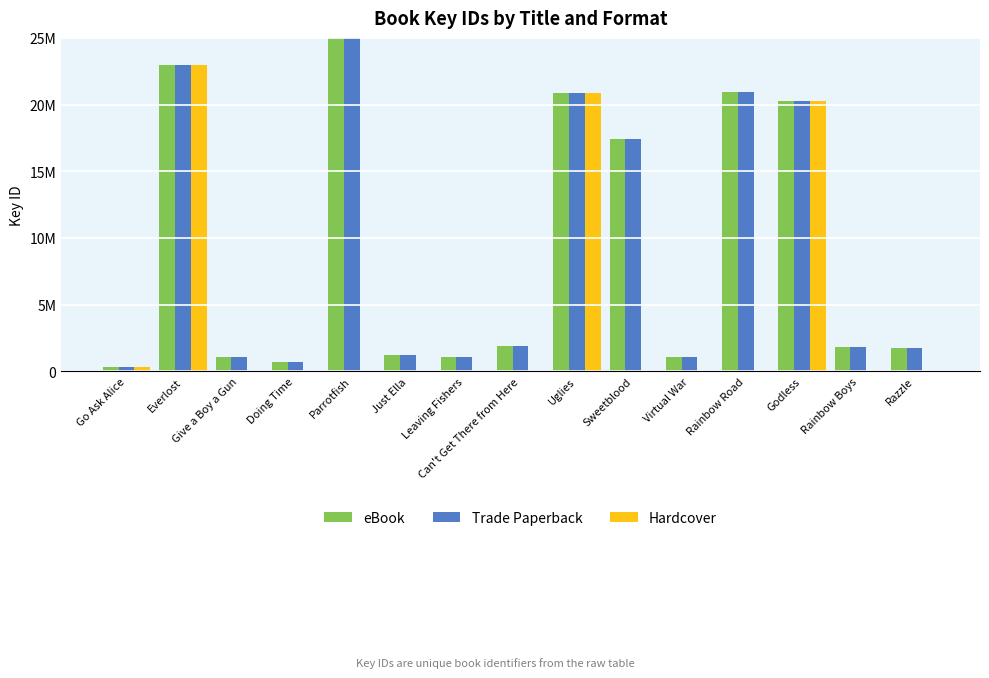

How many values in the eBook series are below 1849743?

7